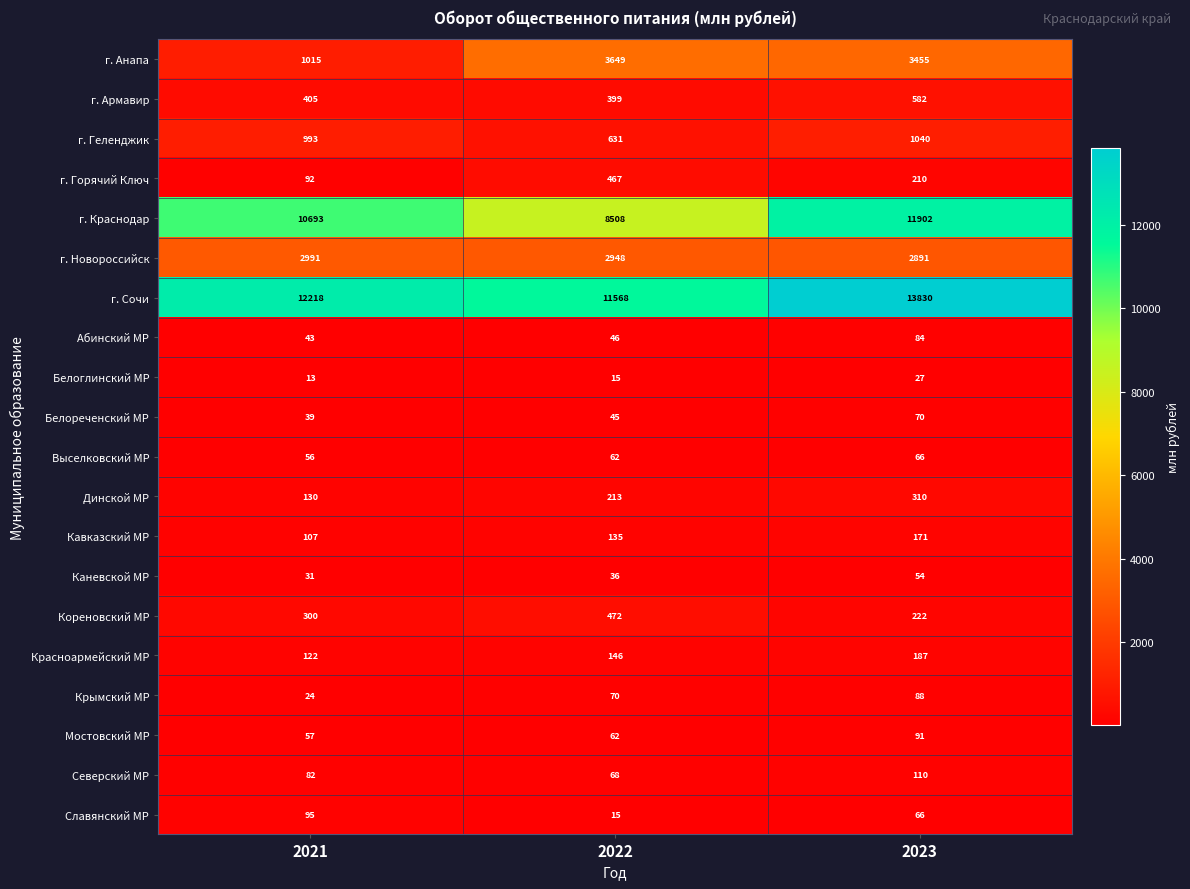

What is the difference between the maximum and second lowest values in the Славянский МР series?

29